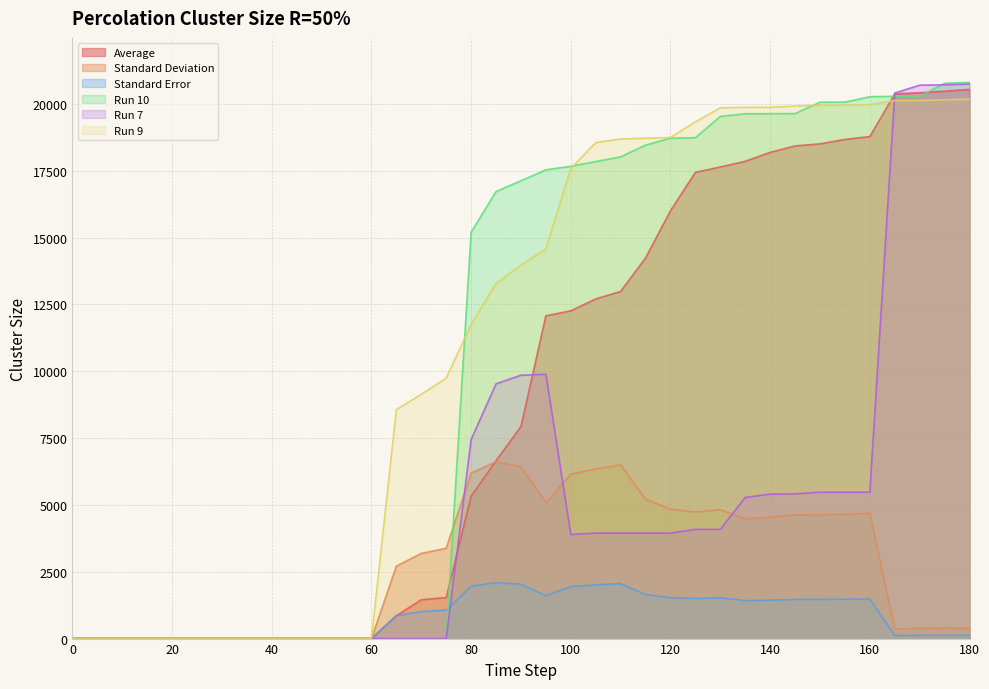

Which series has the widest spread of values?

Run 10